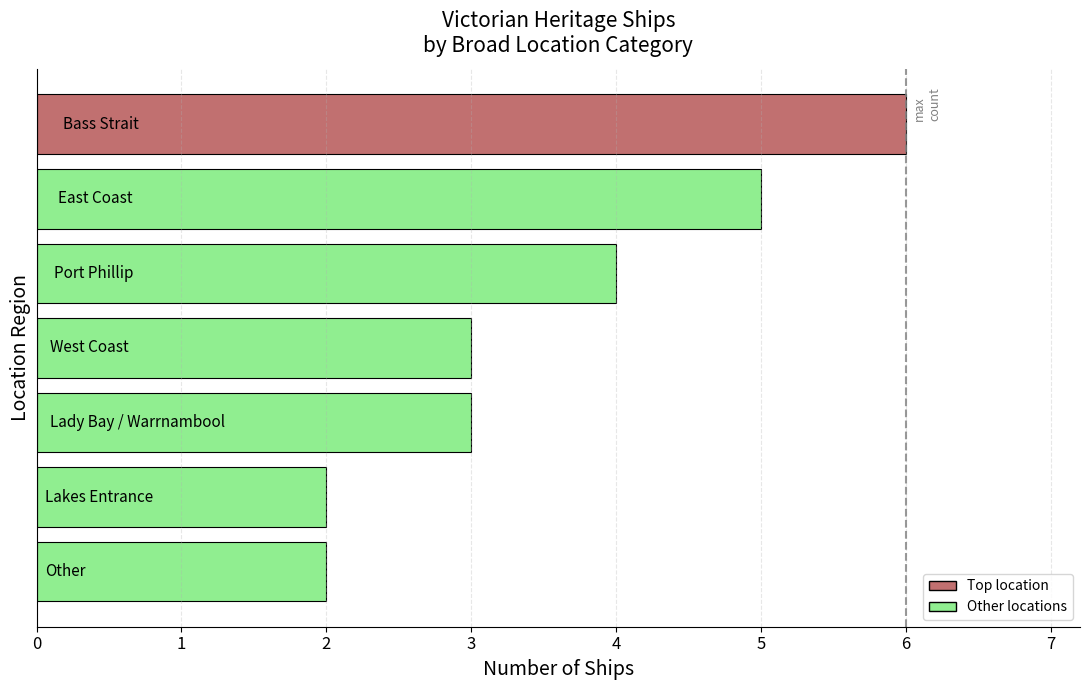

Count the number of categories in the chart.

7